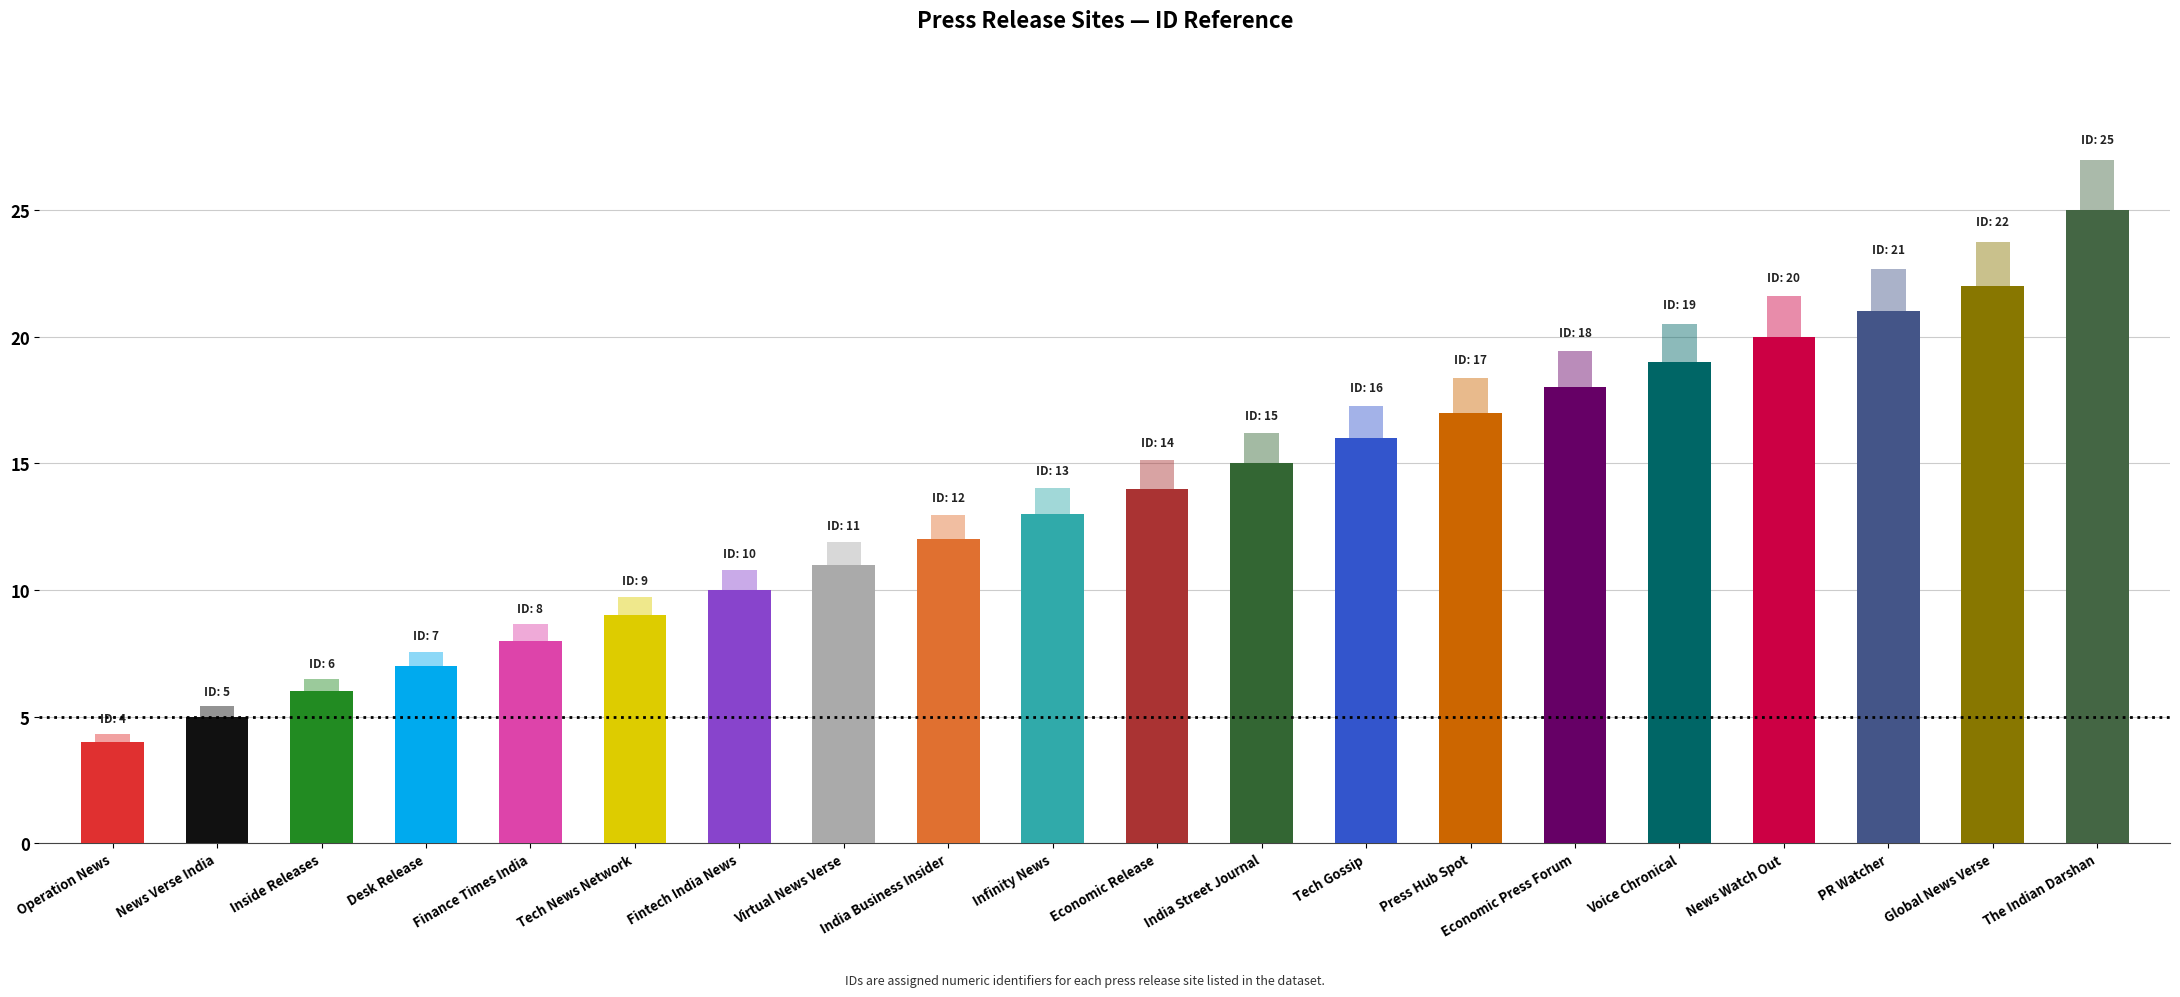

Where does the data first go above 14?

India Street Journal